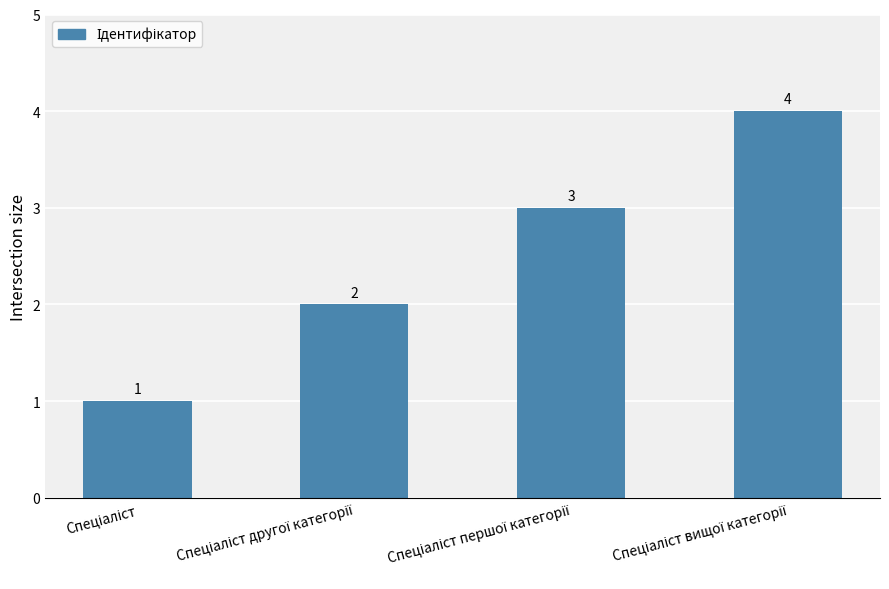

How many values are between 2 and 4?

3